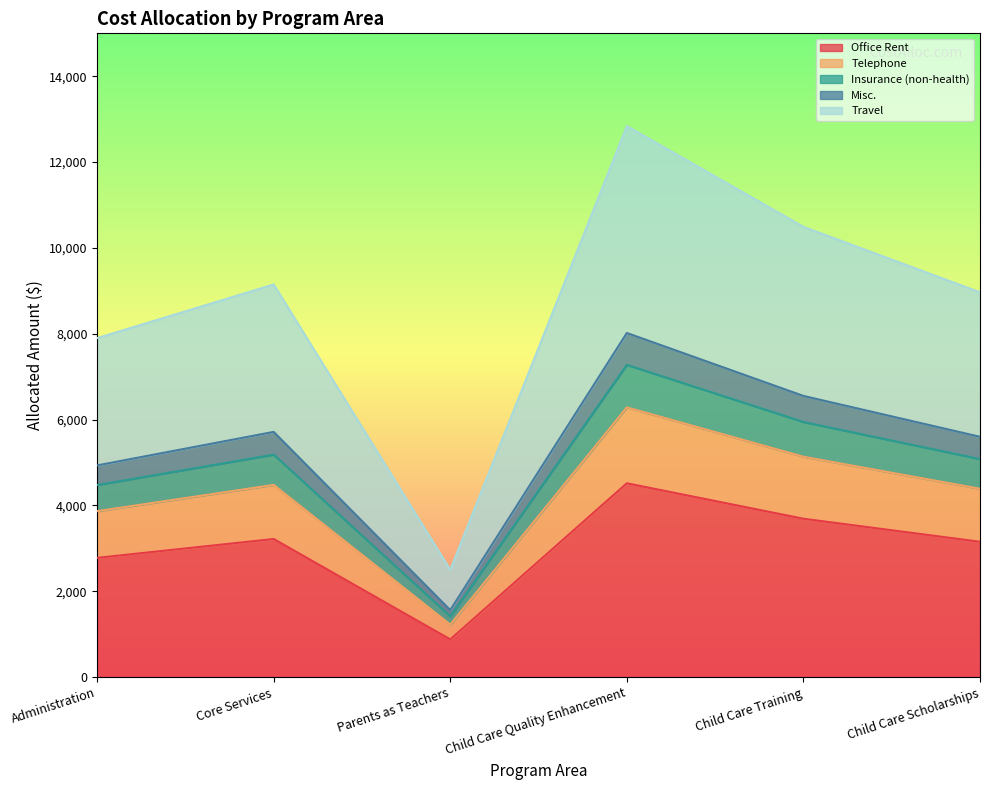

Is it true that Telephone equals 14437.1 at Child Care Scholarships?

False